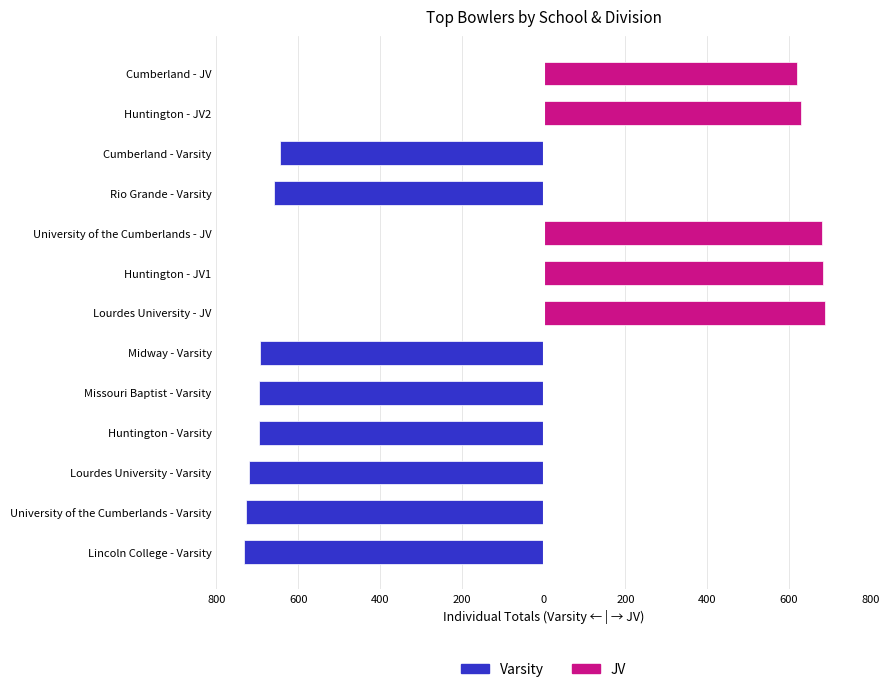

Does the chart contain any negative values?

Yes